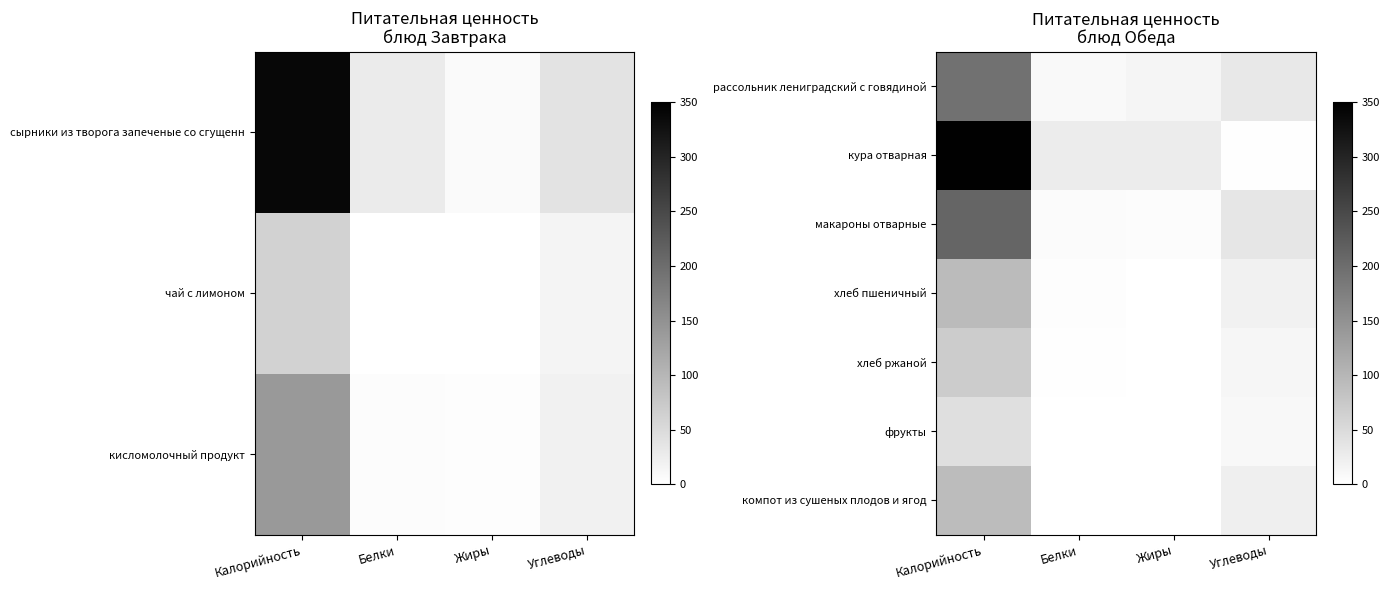

What is the minimum value for рассольник лениградский с говядиной?

9.5